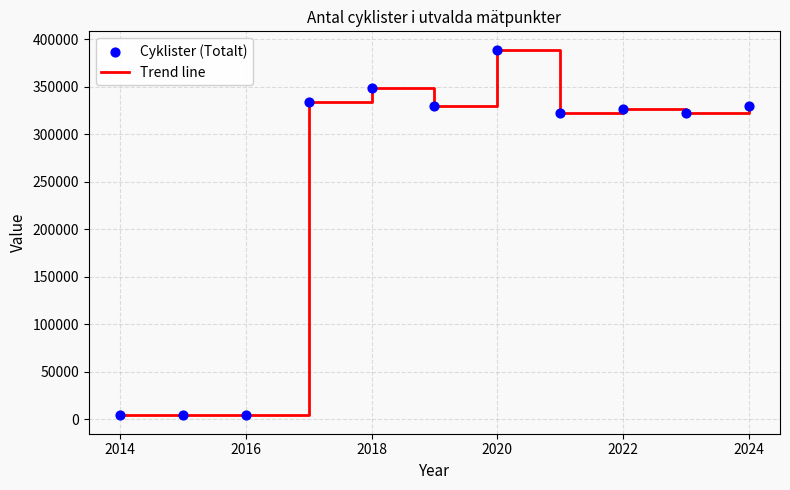

What is the difference between the maximum and minimum values?

385451